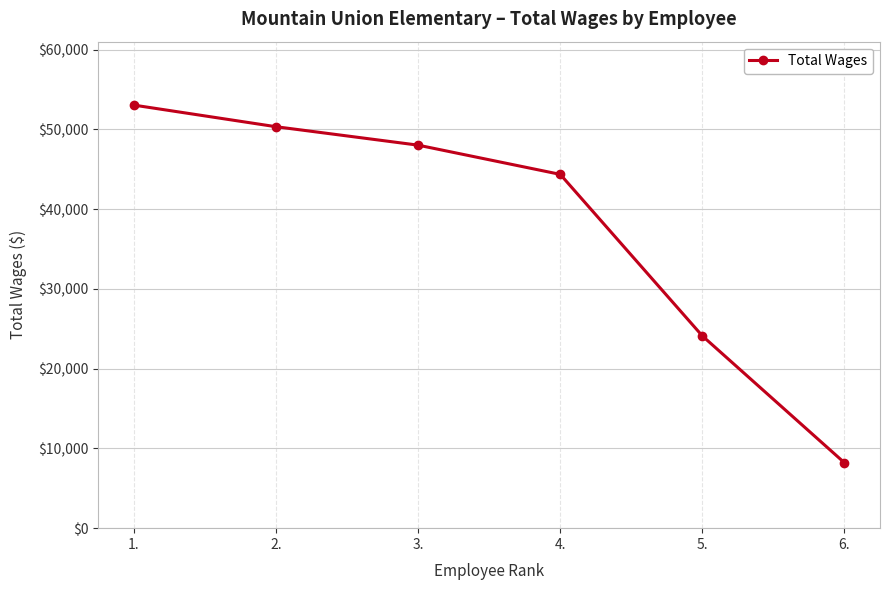

True or false: the data shows 43317 at 5..

False